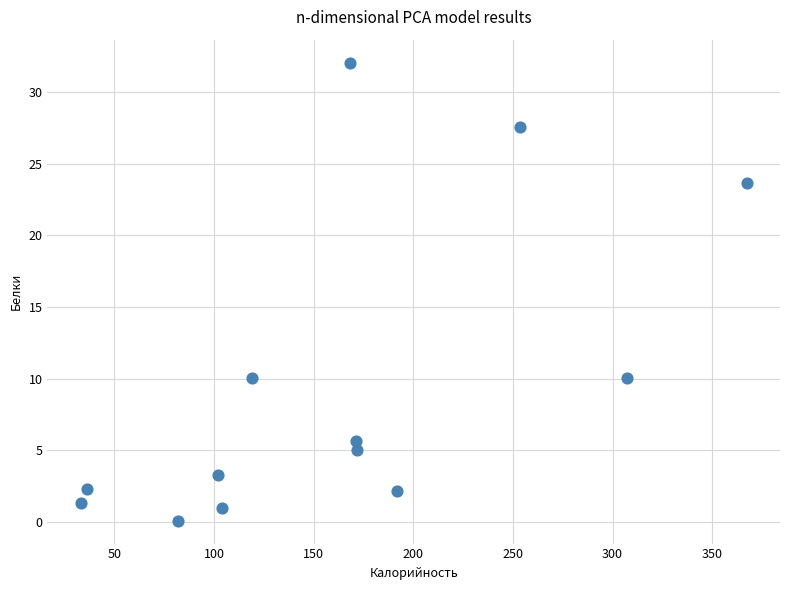

What is the range of X values (max minus min)?

334.2